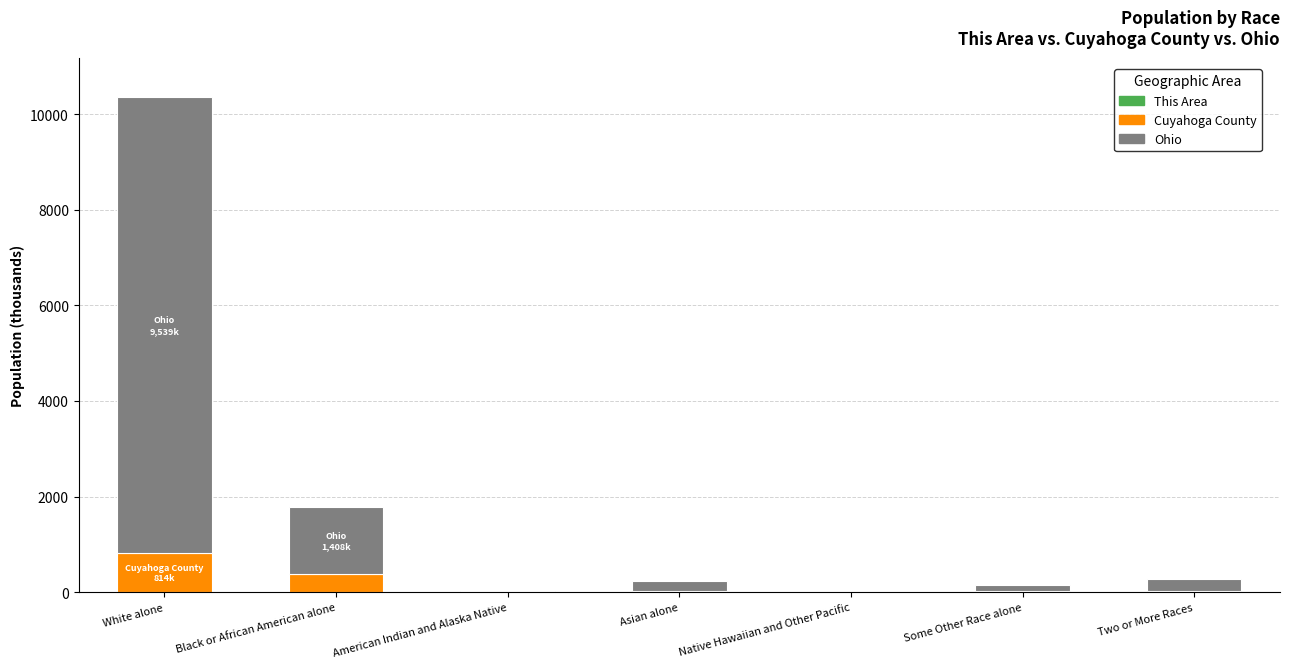

List the labels in order of Ohio value, largest first.

White alone, Black or African American alone, Two or More Races, Asian alone, Some Other Race alone, American Indian and Alaska Native, Native Hawaiian and Other Pacific